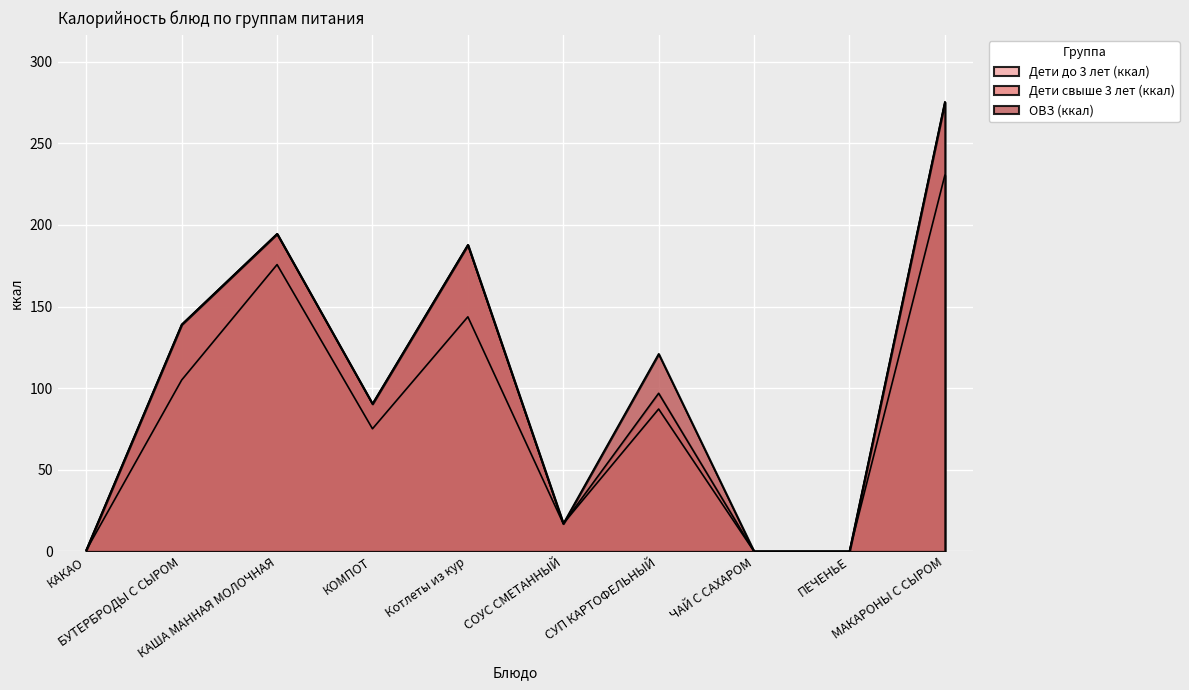

Reading right to left, list all the values displayed in this chart.

Дети до 3 лет (ккал): МАКАРОНЫ С СЫРОМ=230.4	ПЕЧЕНЬЕ=0.0	ЧАЙ С САХАРОМ=0.0	СУП КАРТОФЕЛЬНЫЙ=87.2	СОУС СМЕТАННЫЙ=17.0	Котлеты из кур=143.7	КОМПОТ=75.1	КАША МАННАЯ МОЛОЧНАЯ=175.7	БУТЕРБРОДЫ С СЫРОМ=105.0	КАКАО=0.8
Дети свыше 3 лет (ккал): МАКАРОНЫ С СЫРОМ=275.2	ПЕЧЕНЬЕ=0.0	ЧАЙ С САХАРОМ=0.0	СУП КАРТОФЕЛЬНЫЙ=96.9	СОУС СМЕТАННЫЙ=17.0	Котлеты из кур=187.8	КОМПОТ=90.4	КАША МАННАЯ МОЛОЧНАЯ=194.6	БУТЕРБРОДЫ С СЫРОМ=139.0	КАКАО=0.9
ОВЗ (ккал): МАКАРОНЫ С СЫРОМ=275.2	ПЕЧЕНЬЕ=0.0	ЧАЙ С САХАРОМ=0.0	СУП КАРТОФЕЛЬНЫЙ=121.0	СОУС СМЕТАННЫЙ=17.0	Котлеты из кур=187.8	КОМПОТ=90.4	КАША МАННАЯ МОЛОЧНАЯ=194.6	БУТЕРБРОДЫ С СЫРОМ=139.0	КАКАО=0.9